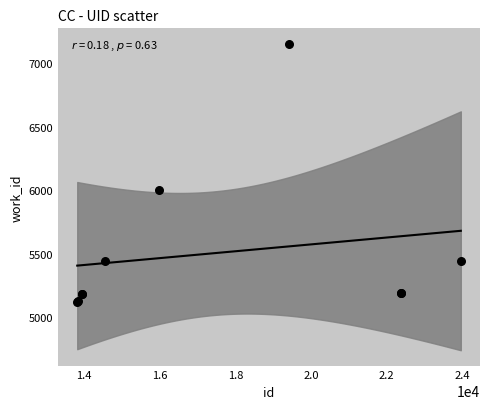

What Y value in the scatter plot is closest to 6137?

6006